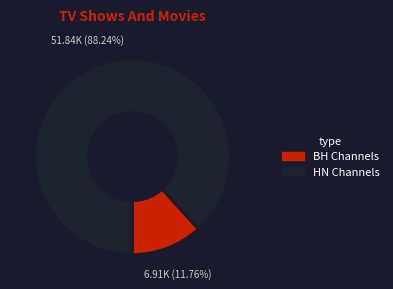

Does any single category account for the majority?

Yes